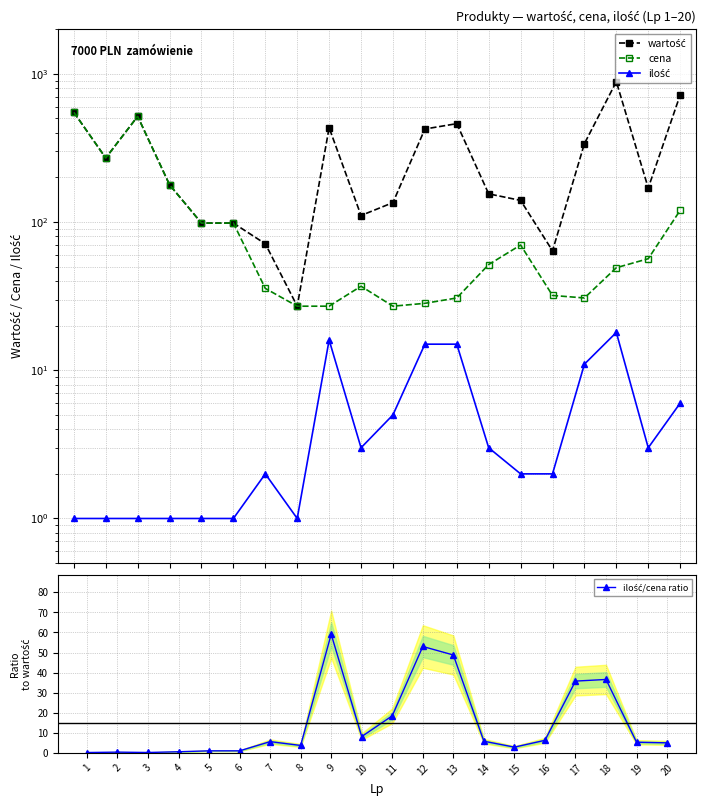

True or false: cena and ilość cross at least once.

False